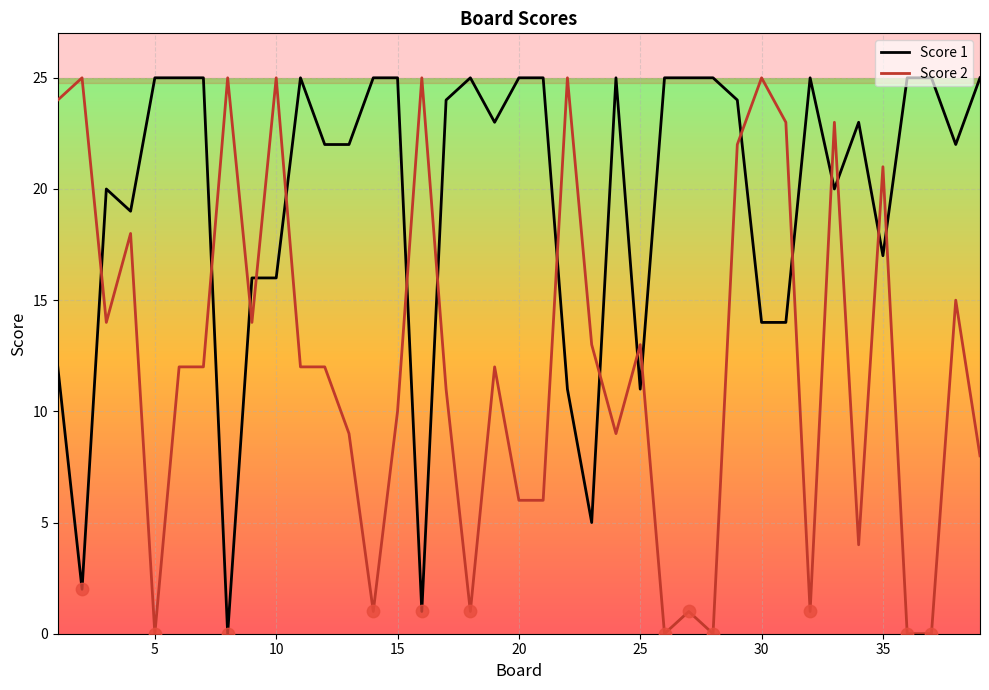

Which series has the largest total across all categories?

Score 1